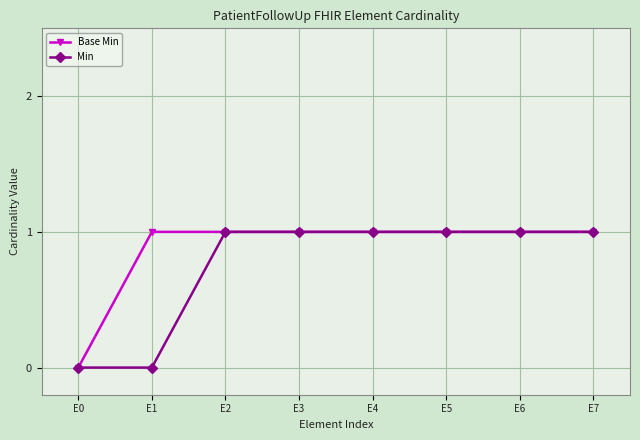

What is the value of the Min point at the 7th from the left?

1